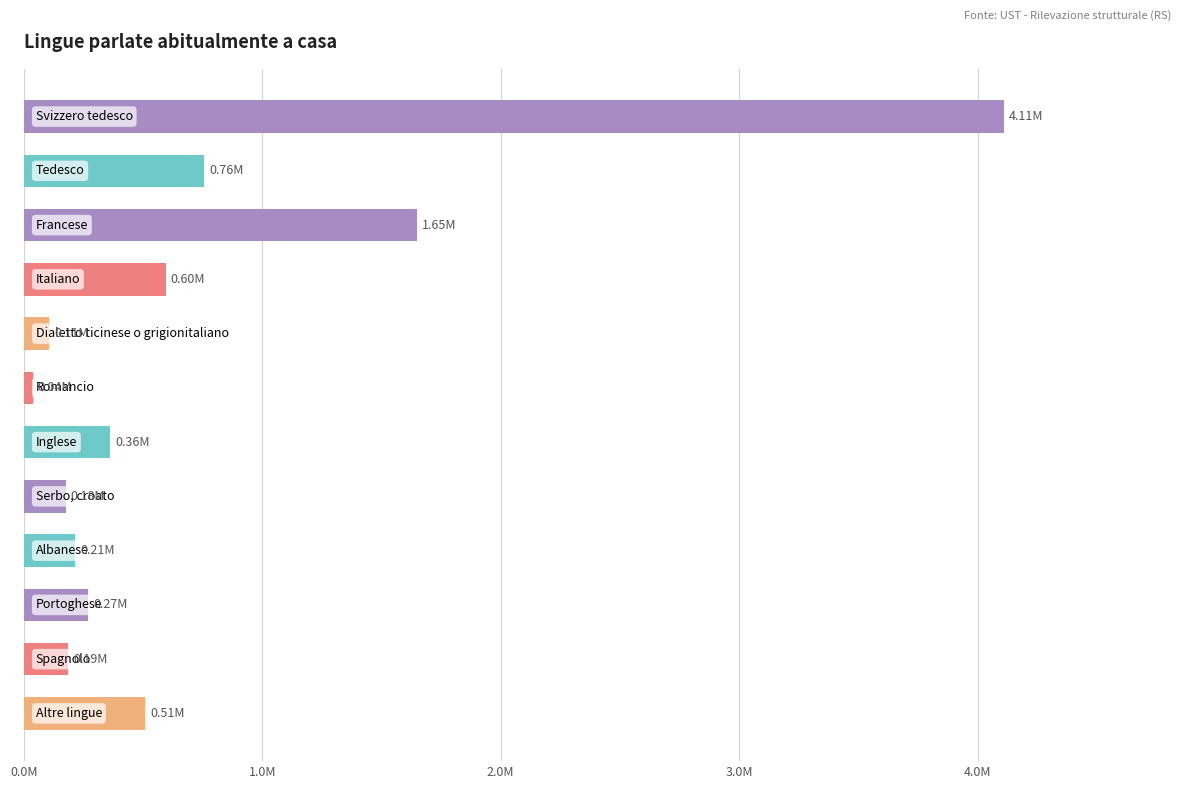

What is the difference between the second highest and second lowest values?

1540749.6